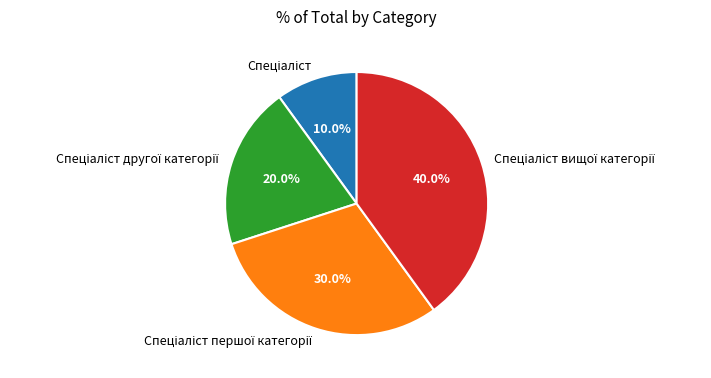

Is there a majority slice in this chart?

No